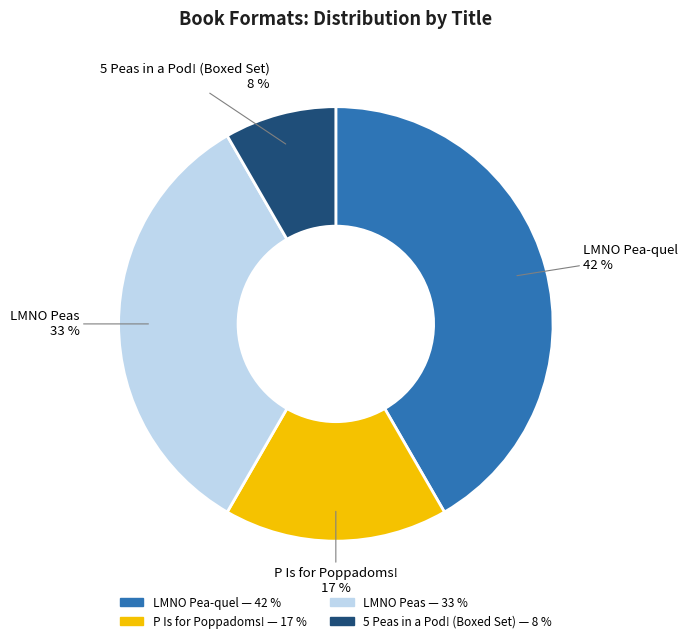

What percentage is the LMNO Pea-quel slice, to the nearest percent?

42%